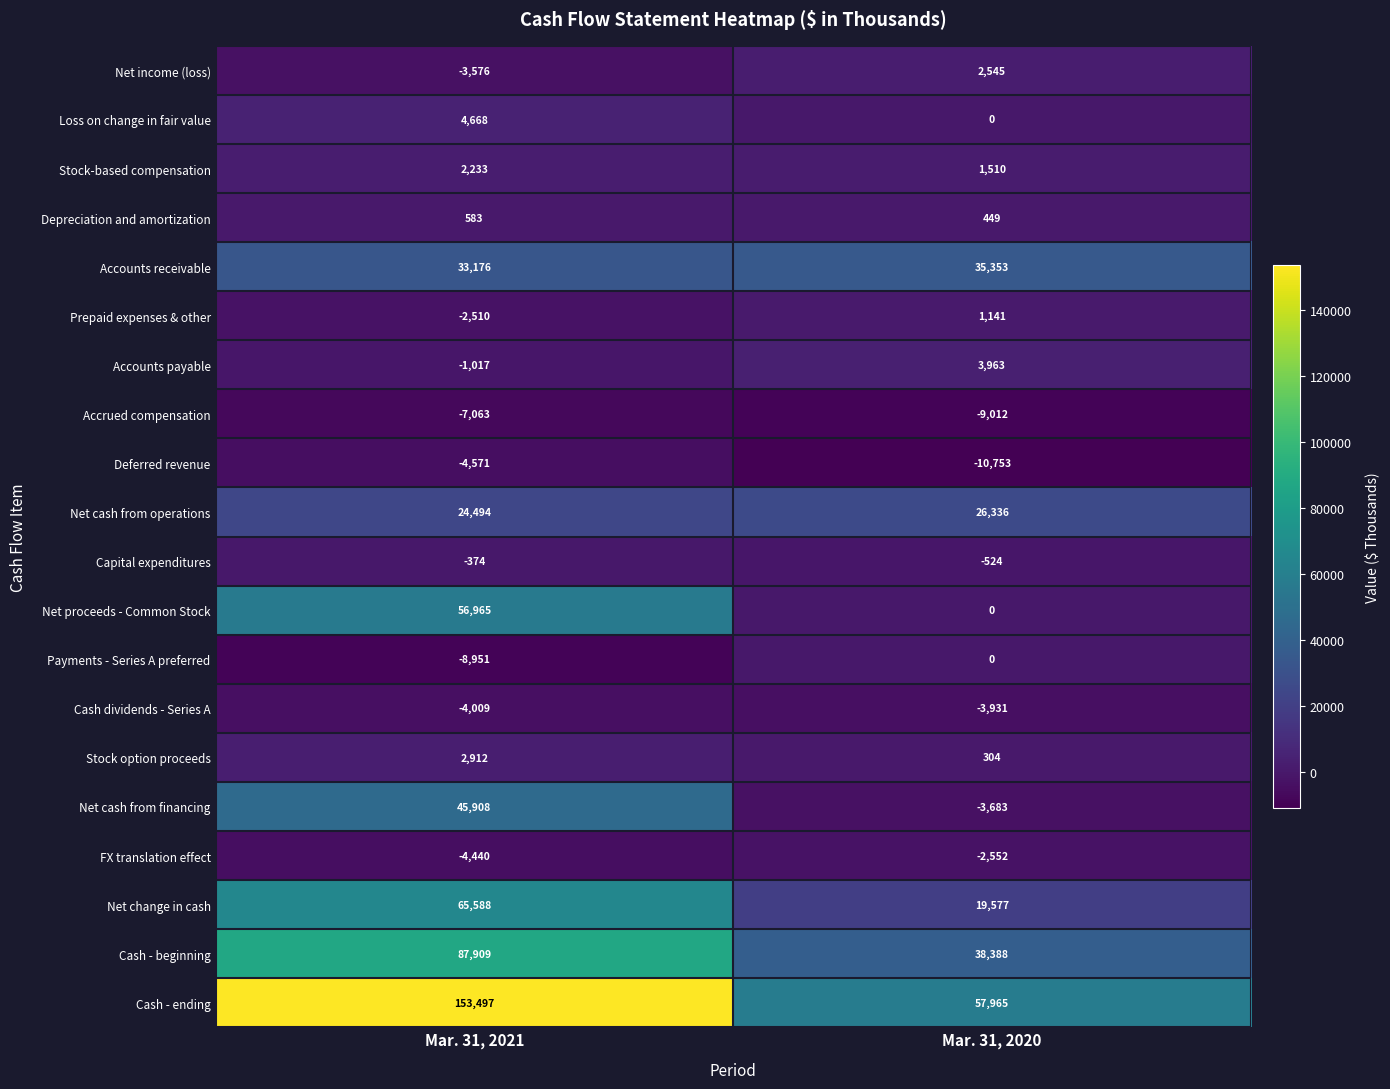

At which category is the sum across all series the highest?

Mar. 31, 2021